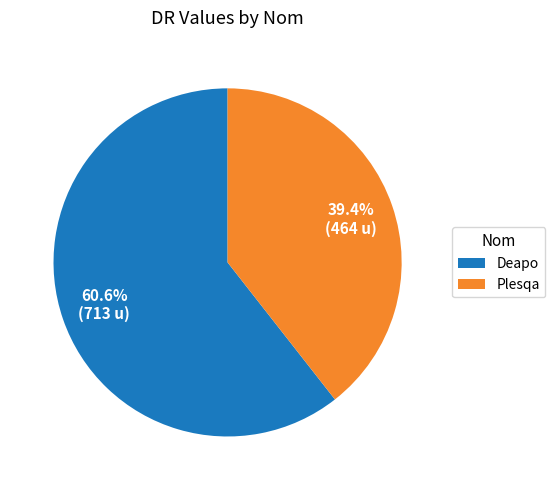

Which category has the smallest portion of the pie?

Plesqa